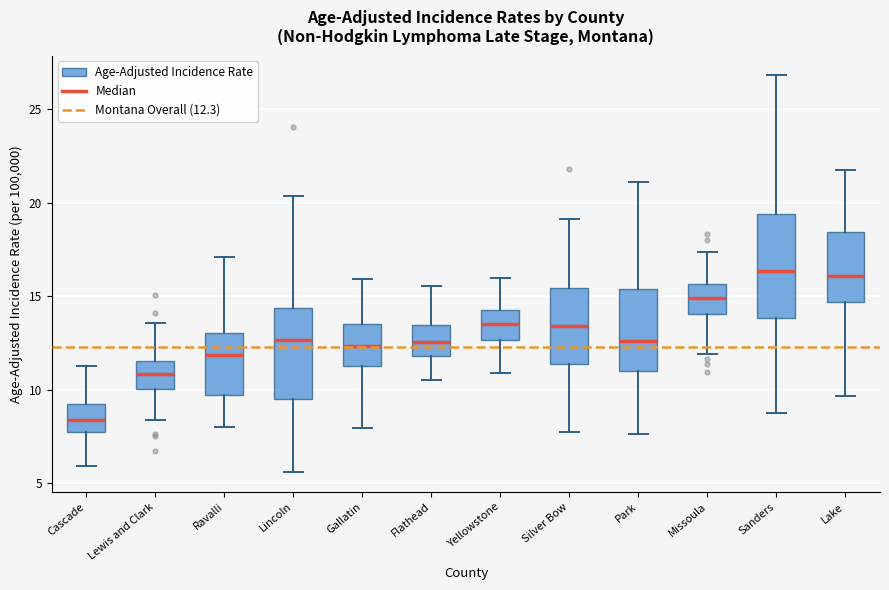

Which box is the tallest, from its lower edge to its upper edge?

Sanders